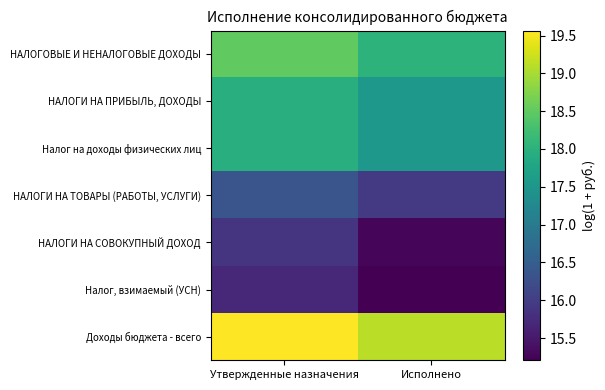

Which series has the largest range (max minus min)?

НАЛОГИ НА СОВОКУПНЫЙ ДОХОД